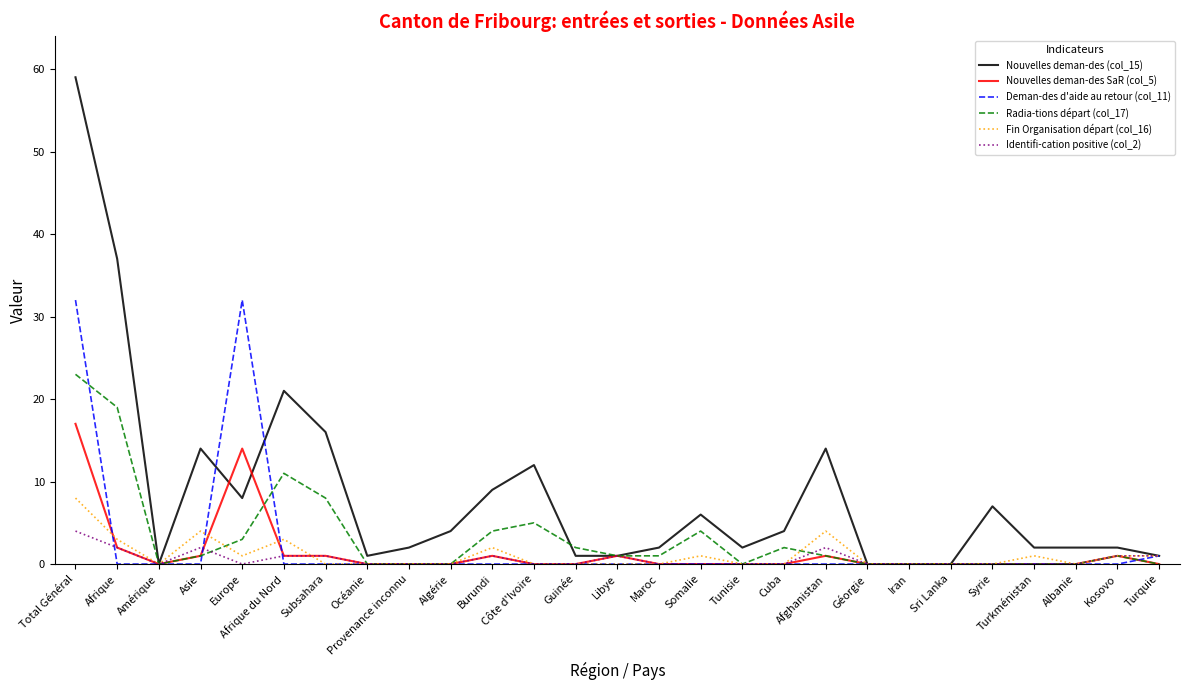

At which category is the sum across all series the highest?

Total Général